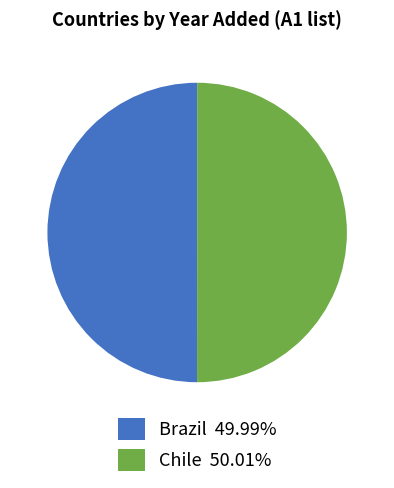

Combined, do Chile 50.01% and Brazil 49.99% account for over 50%?

Yes